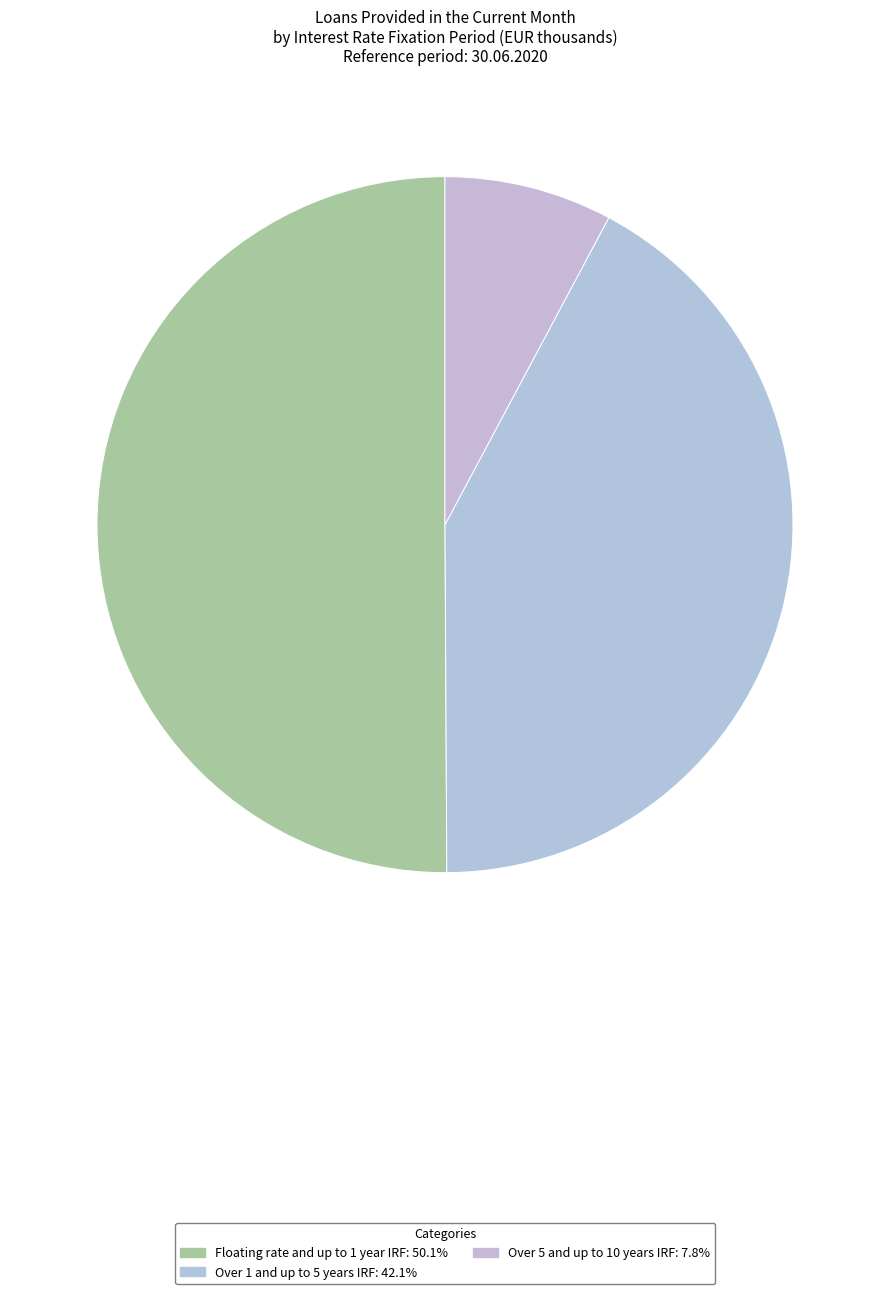

How many segments does this pie chart have?

3